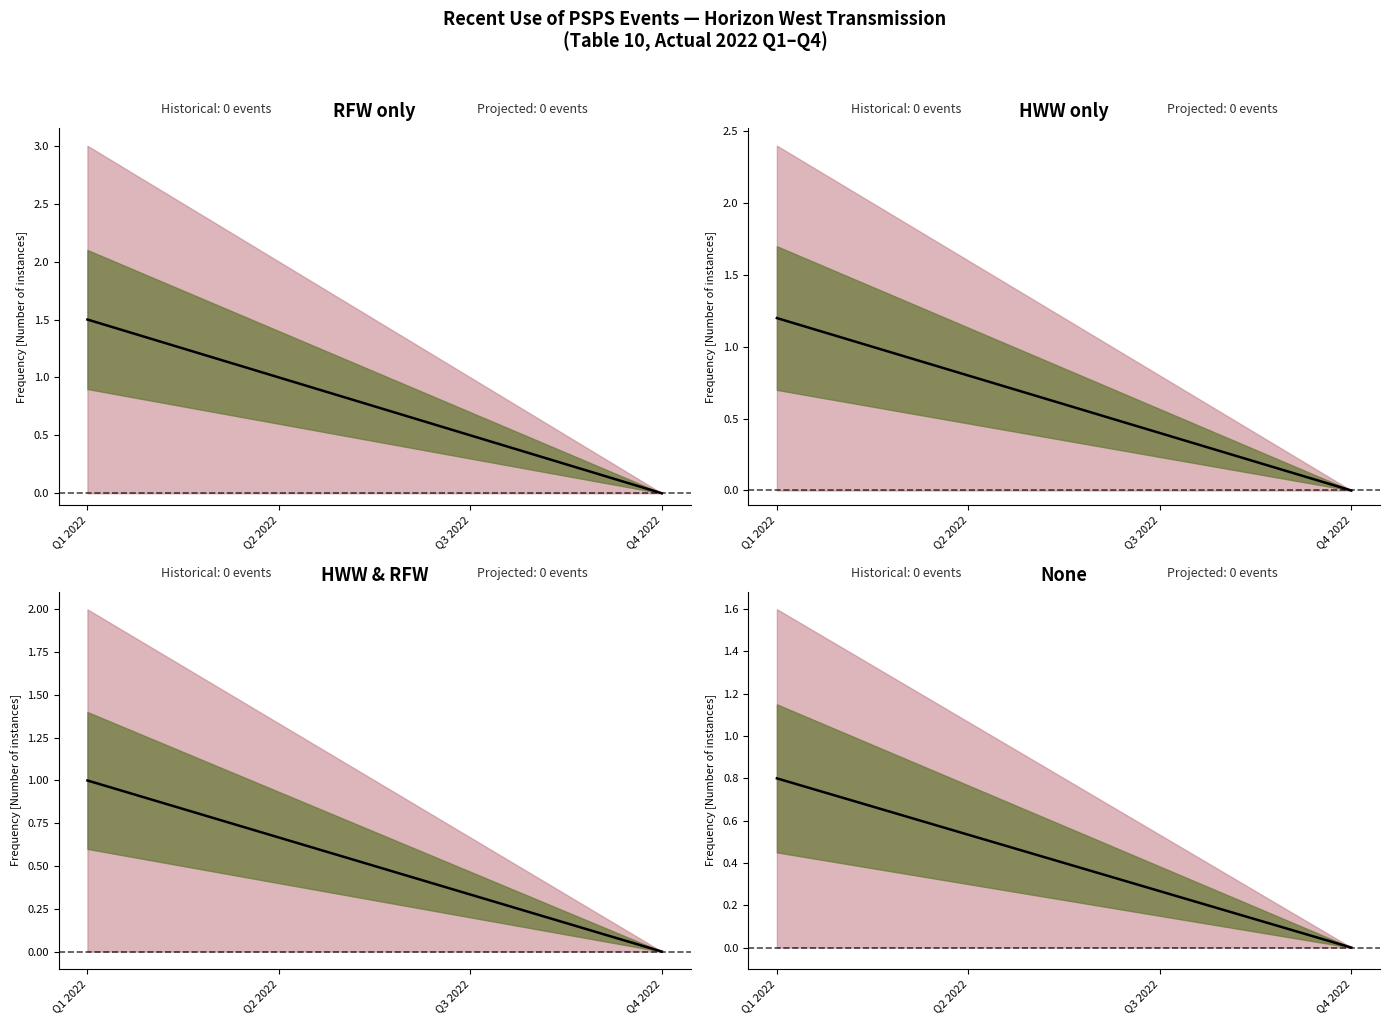

What is the label of the 4th point from the right?

Q1 2022